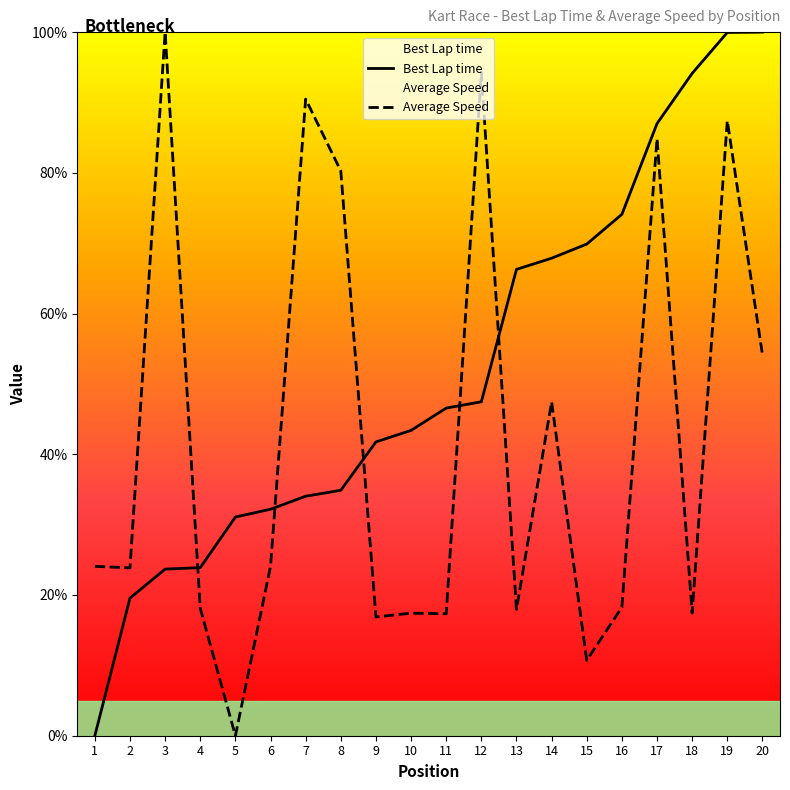

What are all the series names shown in the legend?

Best Lap time, Average Speed